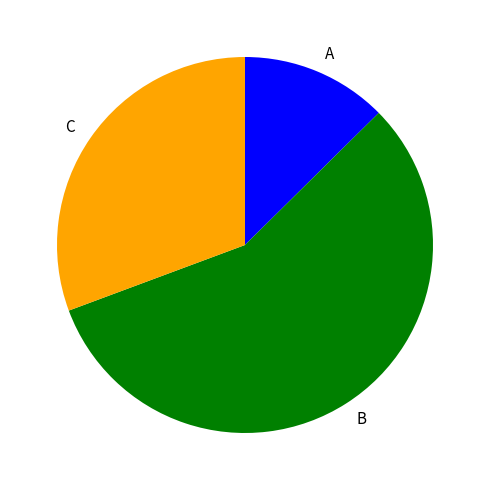

Rank the categories by value from highest to lowest.

B, C, A